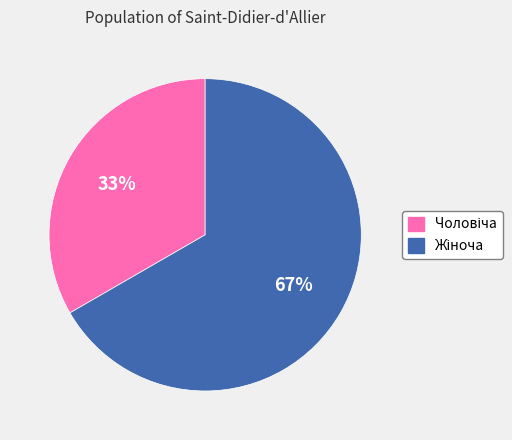

How many slices are in this pie chart?

2